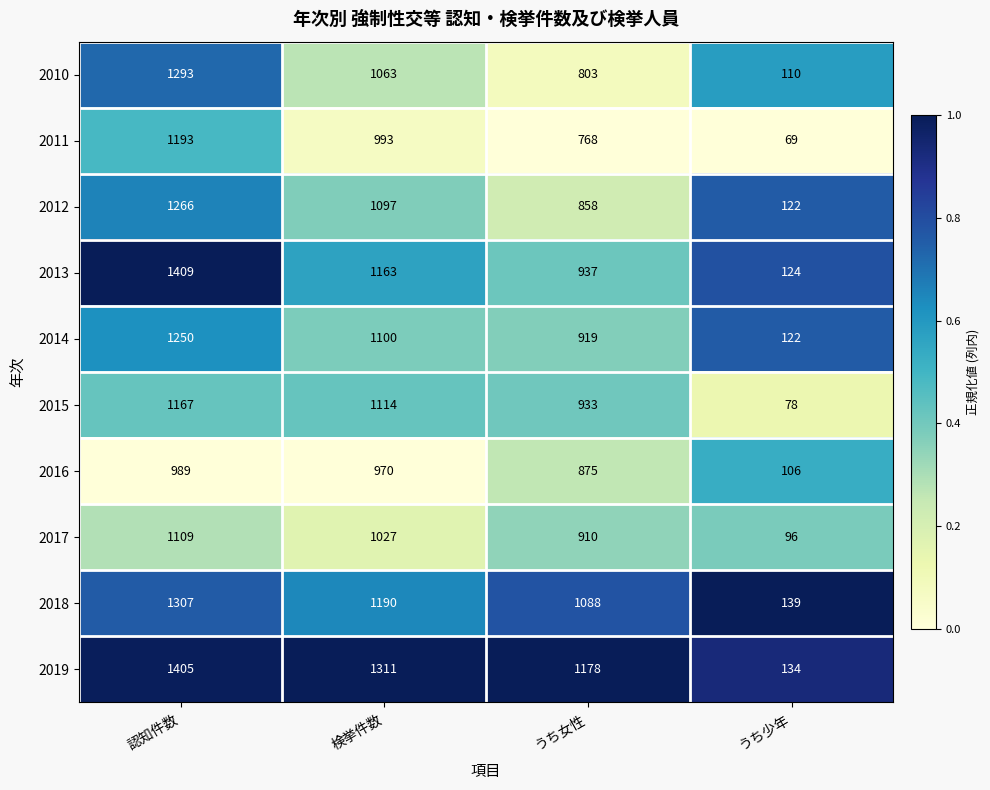

What is the sum of all 2013 values?

3633